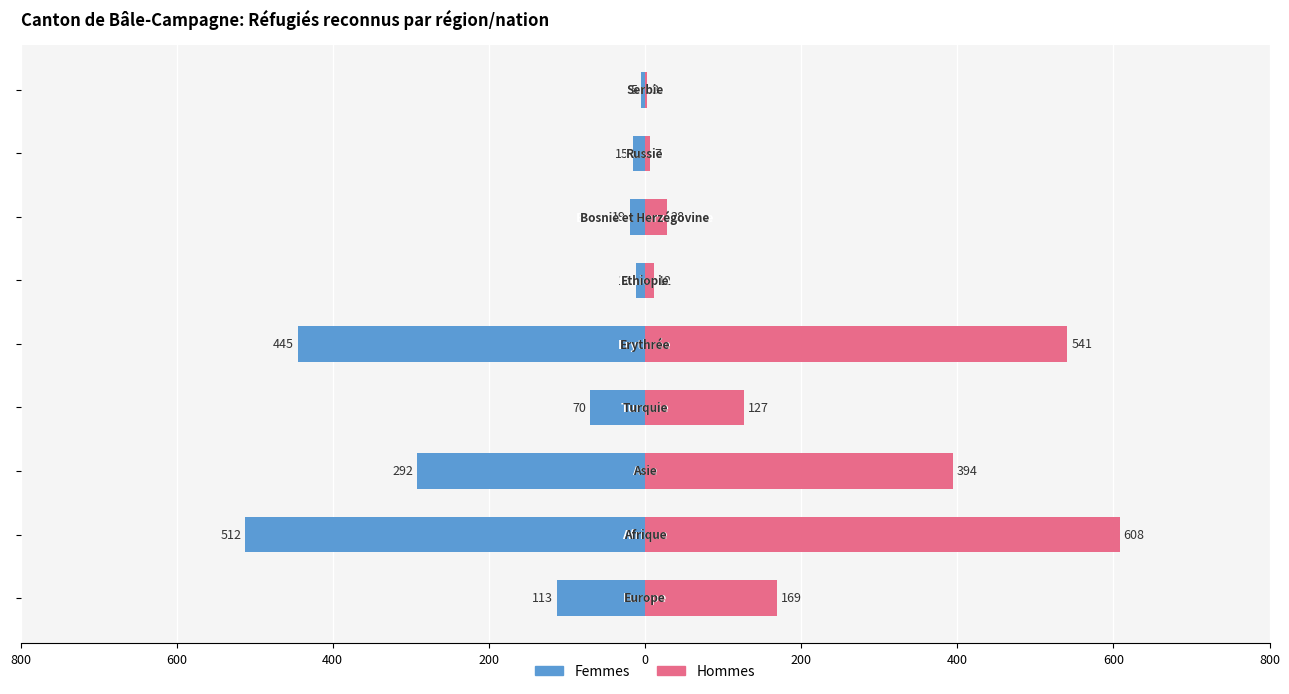

What is the difference between the highest and lowest values at 600?

1120